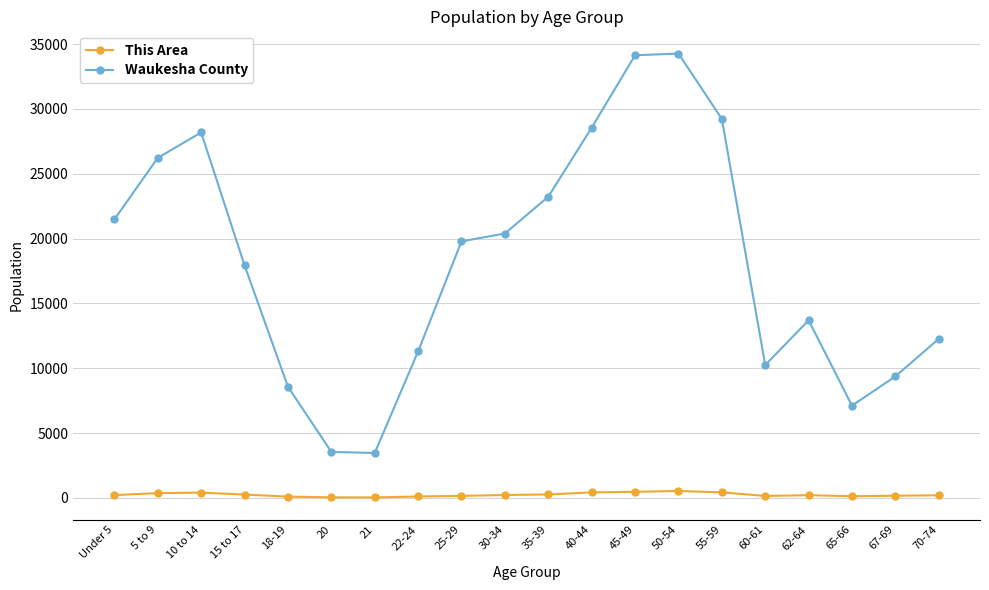

Does the chart have visible grid lines?

Yes